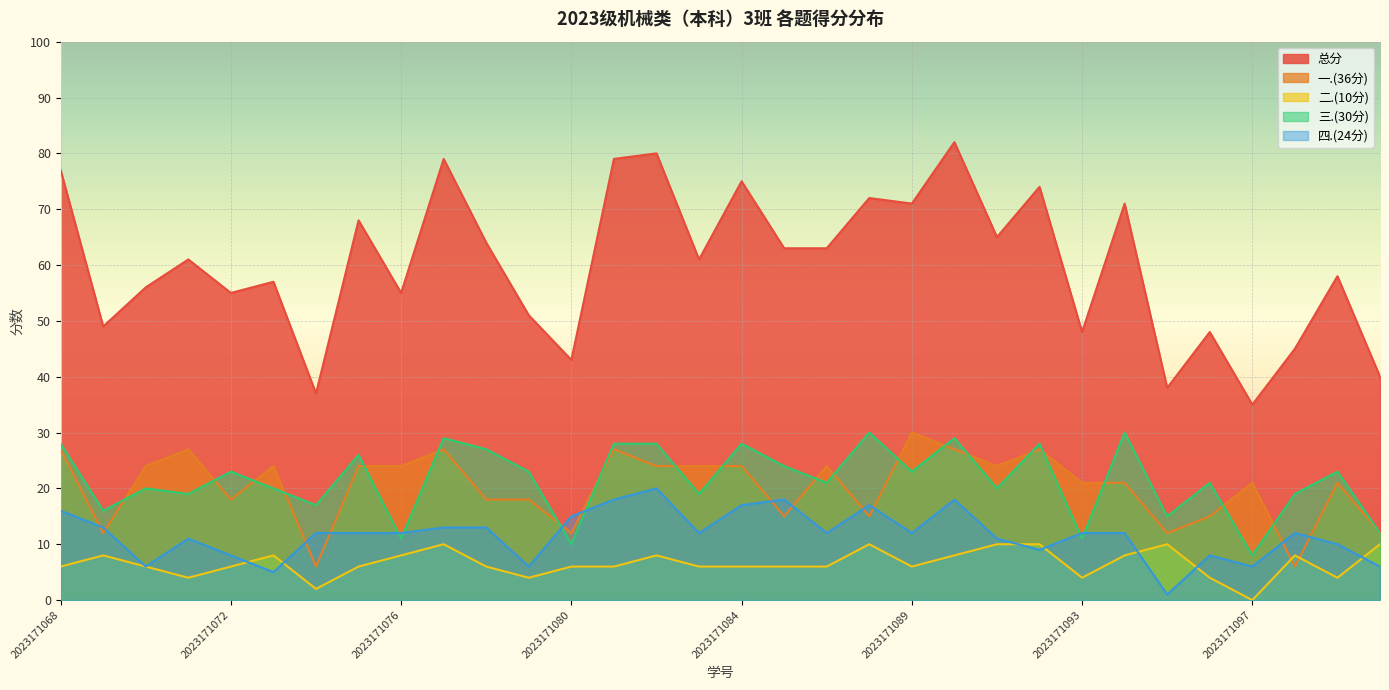

Reading right to left, what are all the values shown in this chart?

总分: 40	58	45	35	48	38	71	48	74	65	82	71	72	63	63	75	61	80	79	43	51	64	79	55	68	37	57	55	61	56	49	77
一.(36分): 12	21	6	21	15	12	21	21	27	24	27	30	15	24	15	24	24	24	27	12	18	18	27	24	24	6	24	18	27	24	12	27
二.(10分): 10	4	8	0	4	10	8	4	10	10	8	6	10	6	6	6	6	8	6	6	4	6	10	8	6	2	8	6	4	6	8	6
三.(30分): 12	23	19	8	21	15	30	11	28	20	29	23	30	21	24	28	19	28	28	10	23	27	29	11	26	17	20	23	19	20	16	28
四.(24分): 6	10	12	6	8	1	12	12	9	11	18	12	17	12	18	17	12	20	18	15	6	13	13	12	12	12	5	8	11	6	13	16